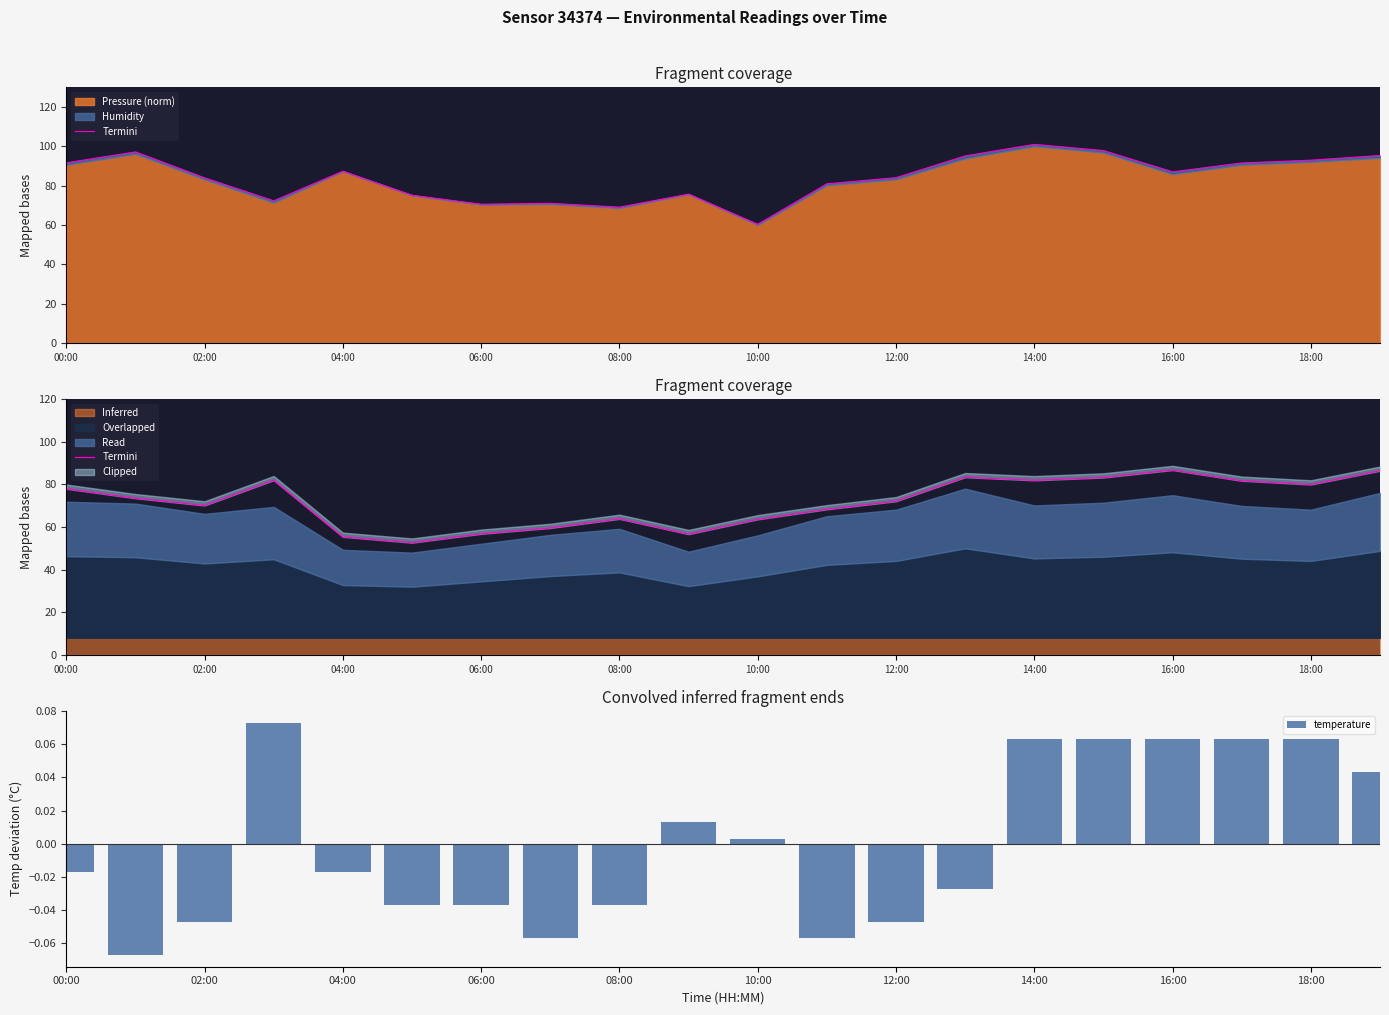

How many values in temperature are above zero?

9